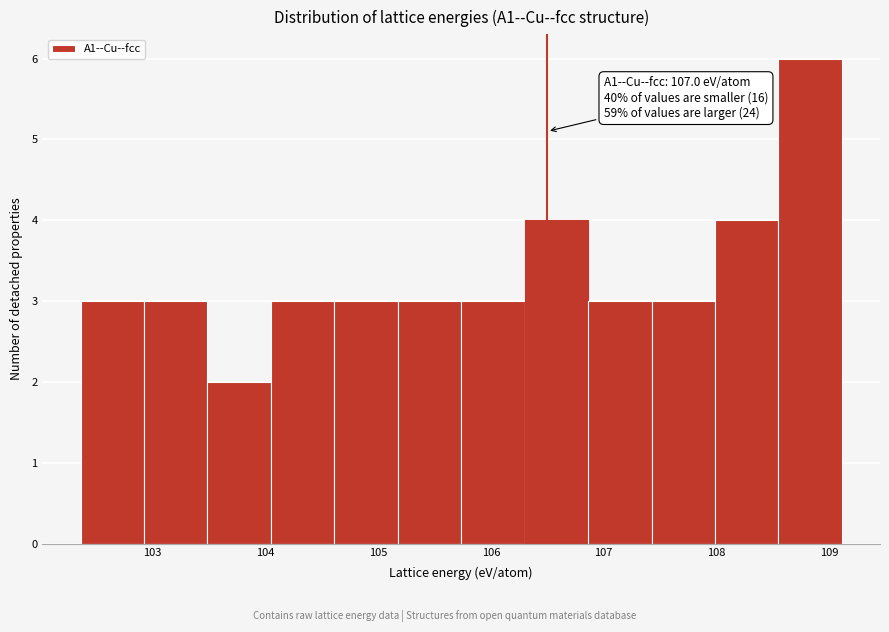

Which range on the x-axis has the tallest bar?

108.5 to 109.1